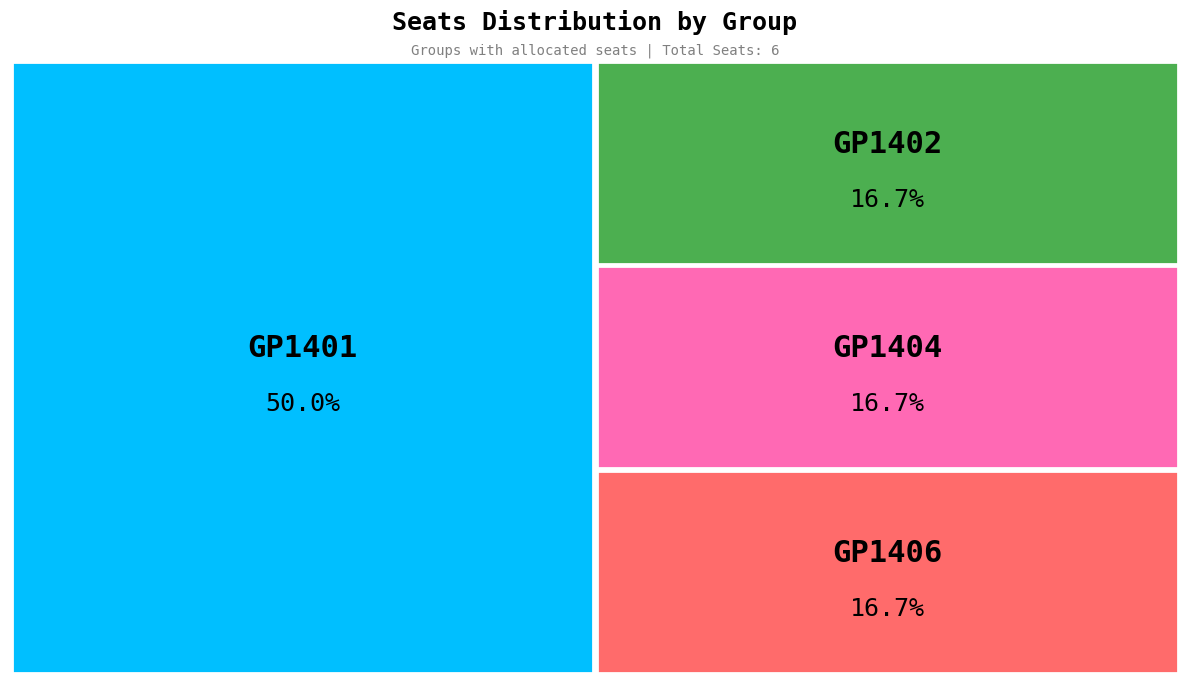

Combined, do GP1404 and GP1406 account for over 50%?

No